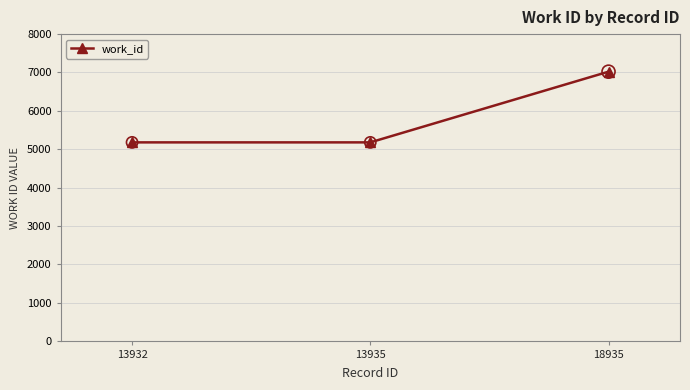

Approximately how many times larger is the value at 13935 compared to 18935?

0.7